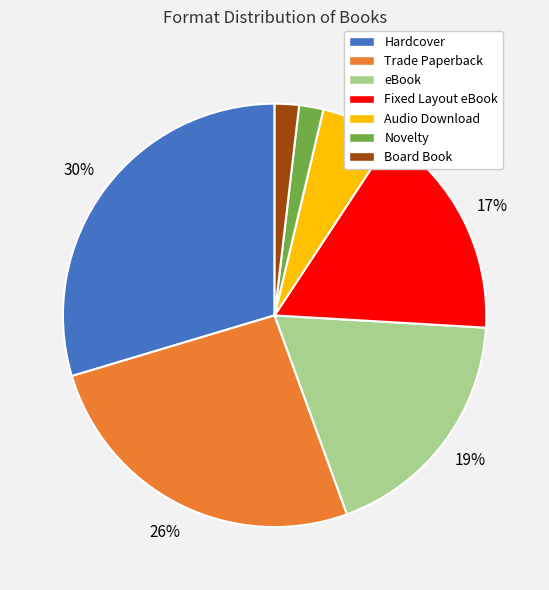

To the nearest percent, what percentage of the pie is Fixed Layout eBook?

17%